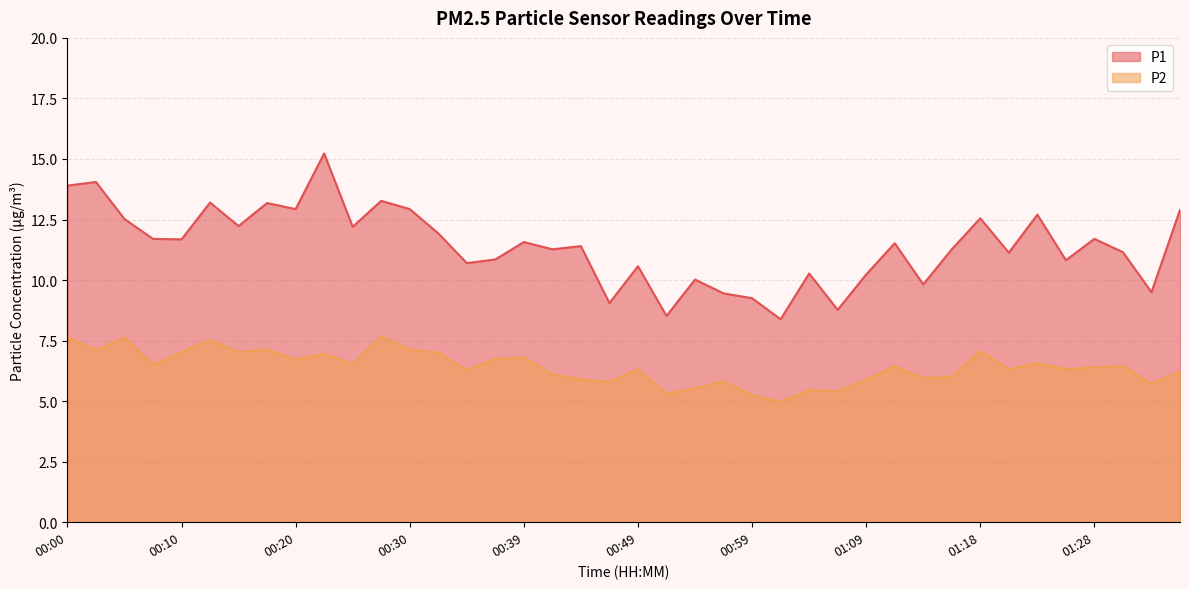

Which category has the highest value in the P2 series?

00:27